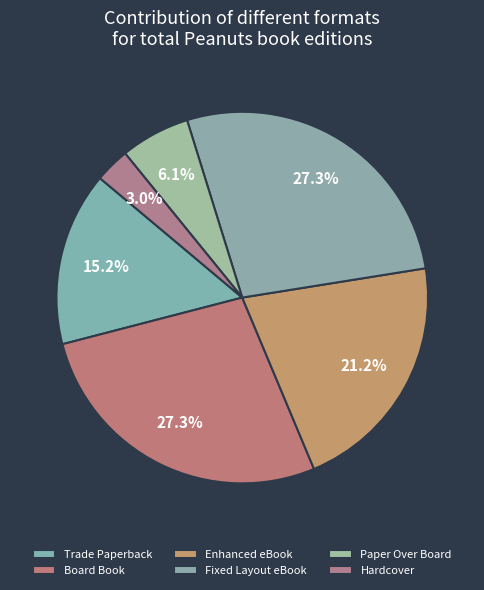

What is the ratio of the value at Paper Over Board to the value at Trade Paperback?

0.4